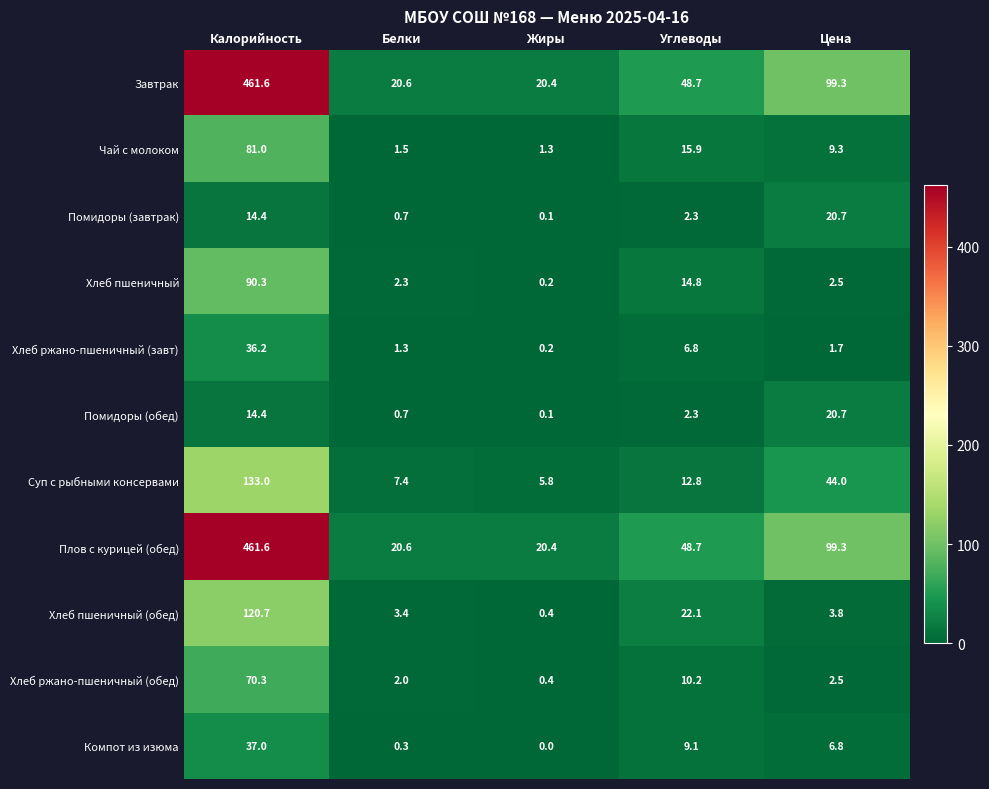

Is the value of Помидоры (завтрак) at Жиры greater than the value of Плов с курицей (обед) at Углеводы?

No